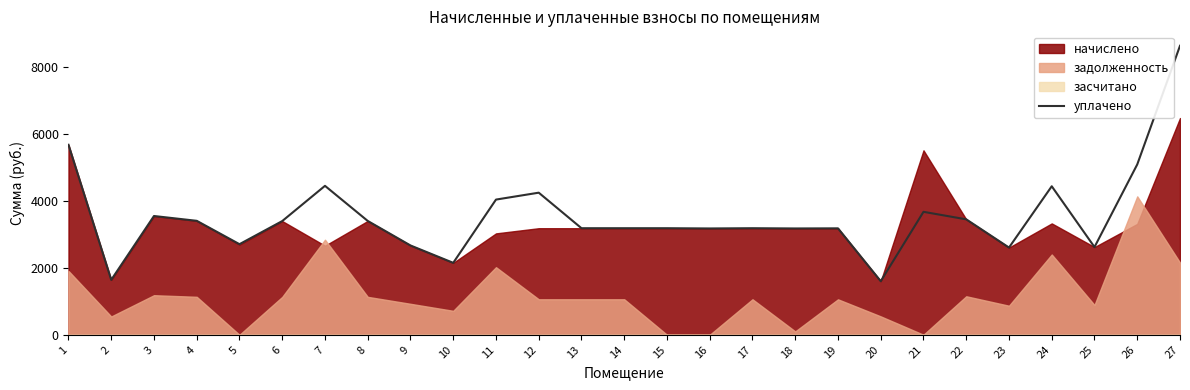

The chart shows a value of 3185.6 at 19. True or false?

True